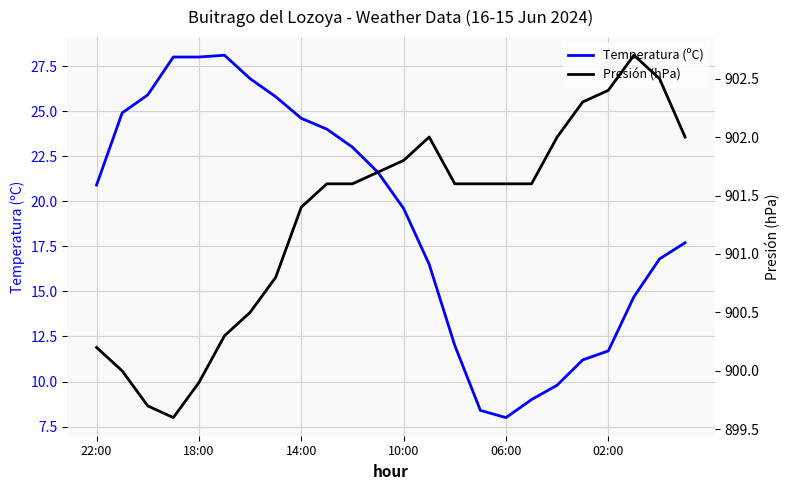

The Temperatura (ºC) series shows 11.0 at 13. True or false?

False